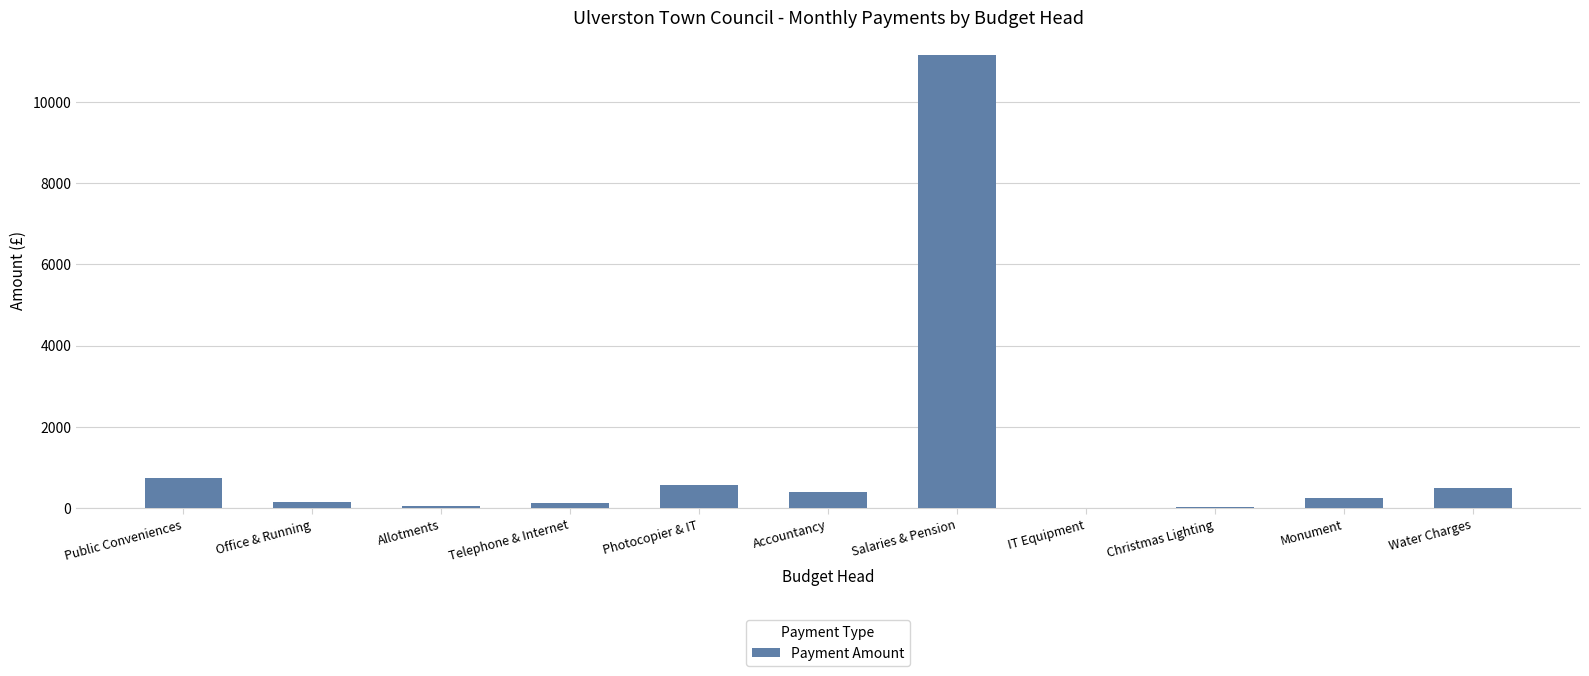

Which has a higher value, Telephone & Internet or Photocopier & IT?

Photocopier & IT